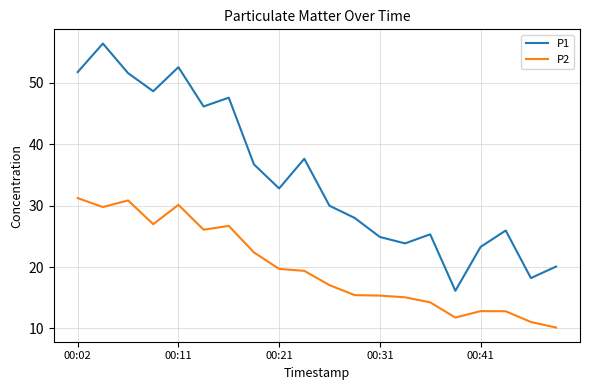

Which series has the largest range (max minus min)?

P1